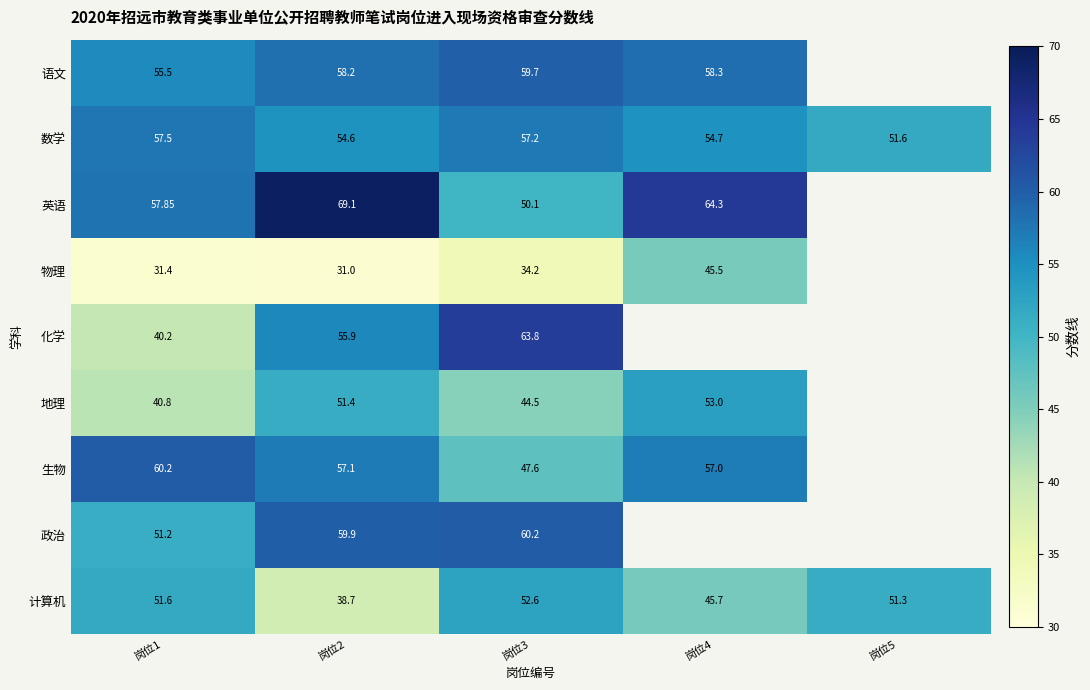

Count the number of categories in the chart.

5